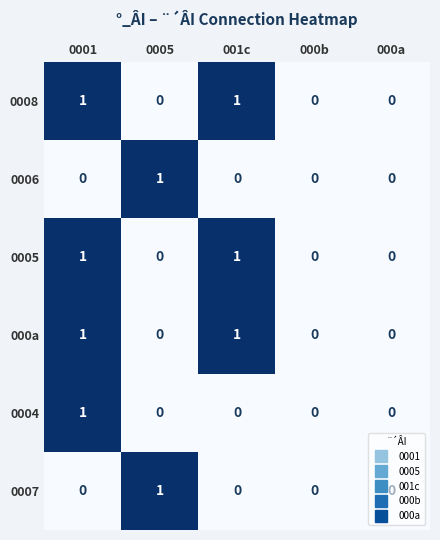

Count the 000a values in the range 0 to 1.

5